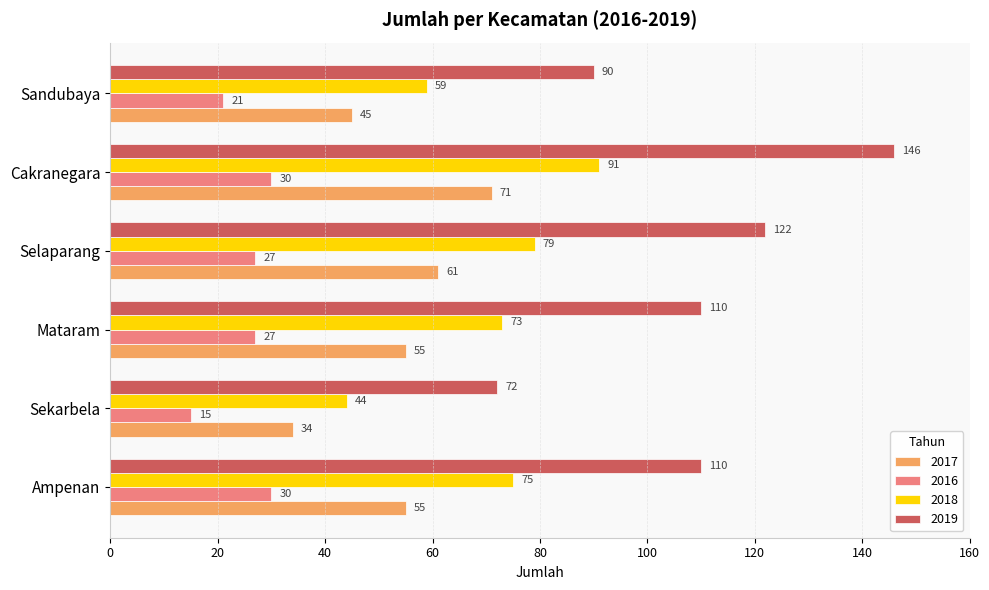

The value of 2018 at Selaparang is 79. True or false?

True